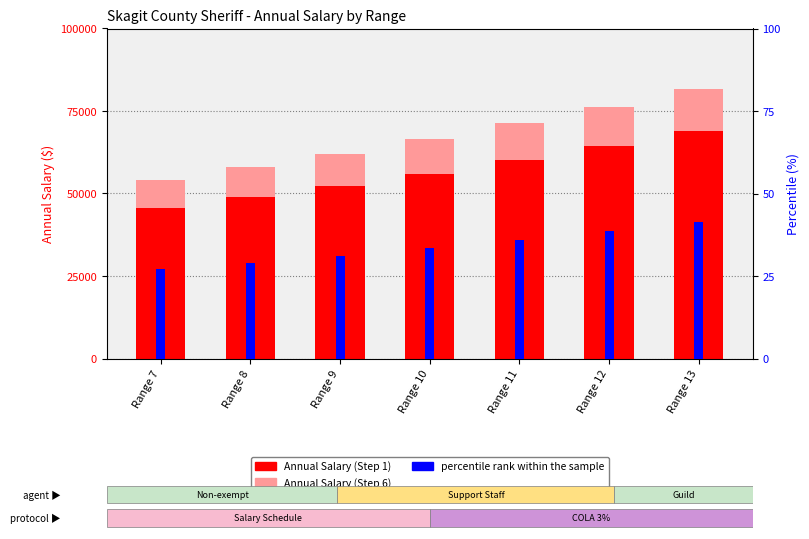

What are all the series names shown in the legend?

Annual Salary (Step 1), Annual Salary (Step 6), percentile rank within the sample